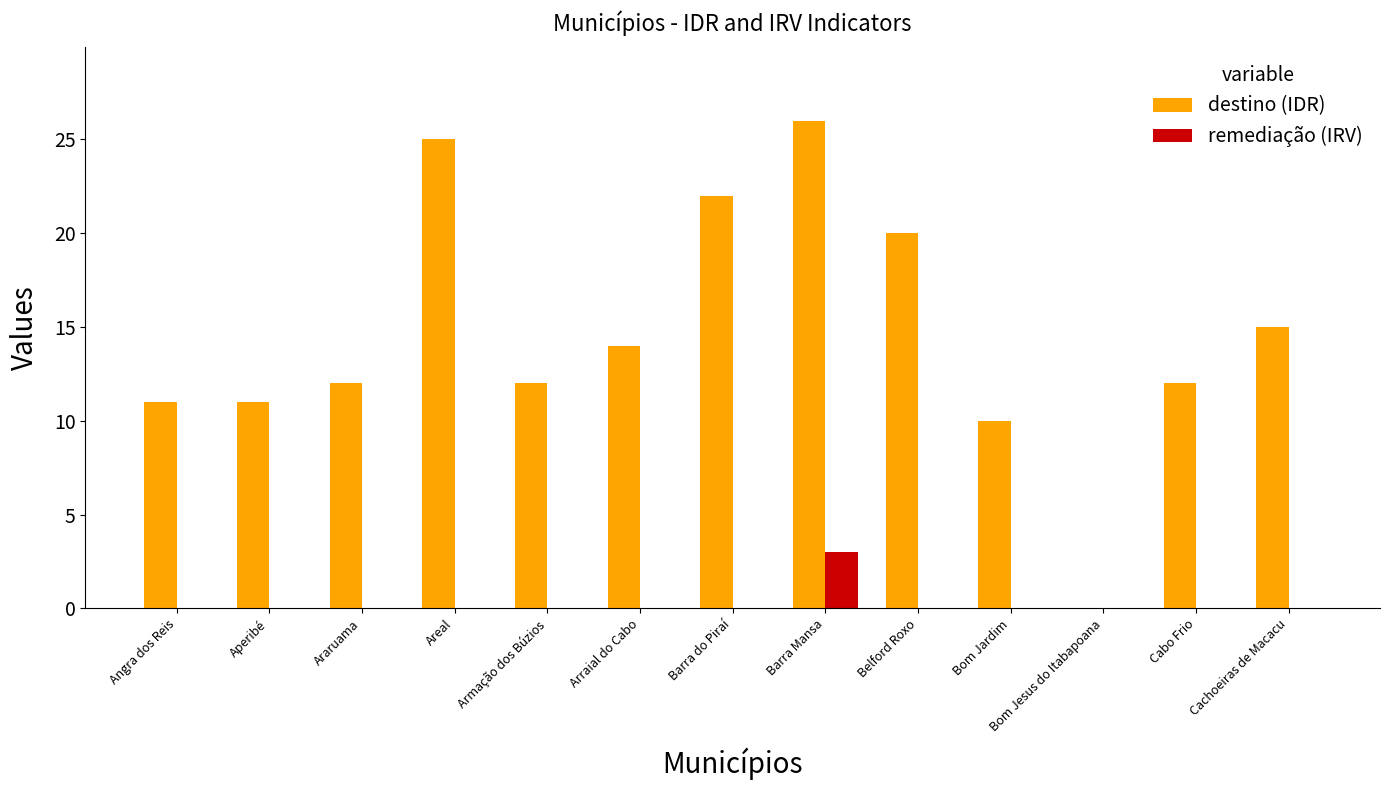

At which category is the sum across all series the highest?

Barra Mansa